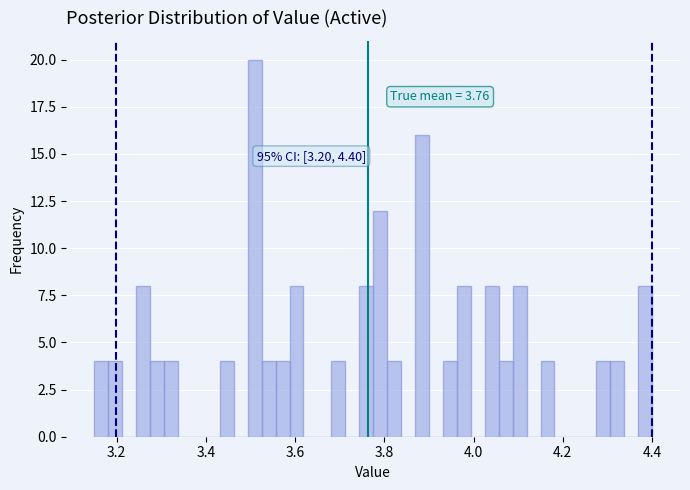

Read against the x-axis, roughly where is the centre of the tallest bar?

3.50